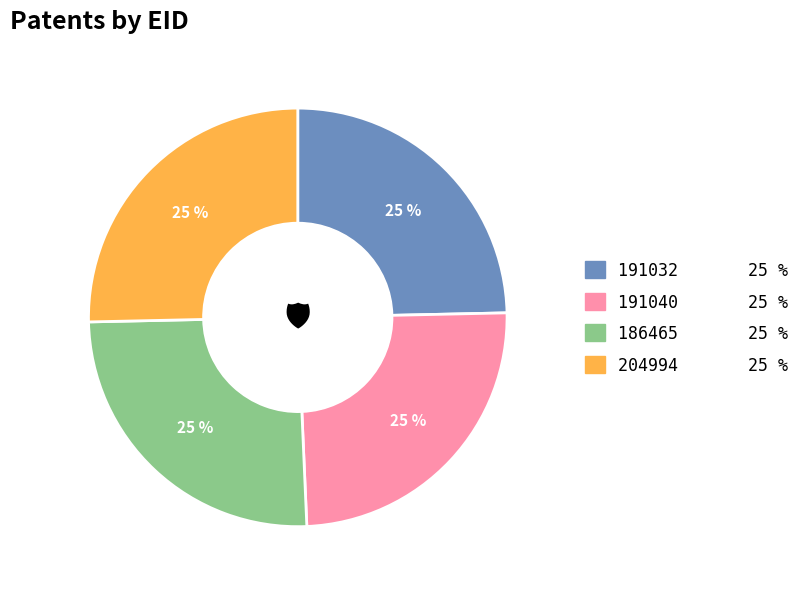

Is 191040 25 % the majority of the pie?

No